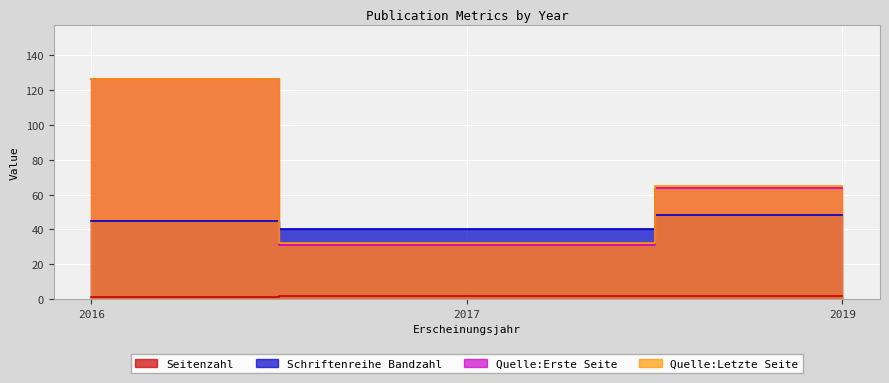

What is the sum of the Quelle:Erste Seite values at 2019 and 2017?

95